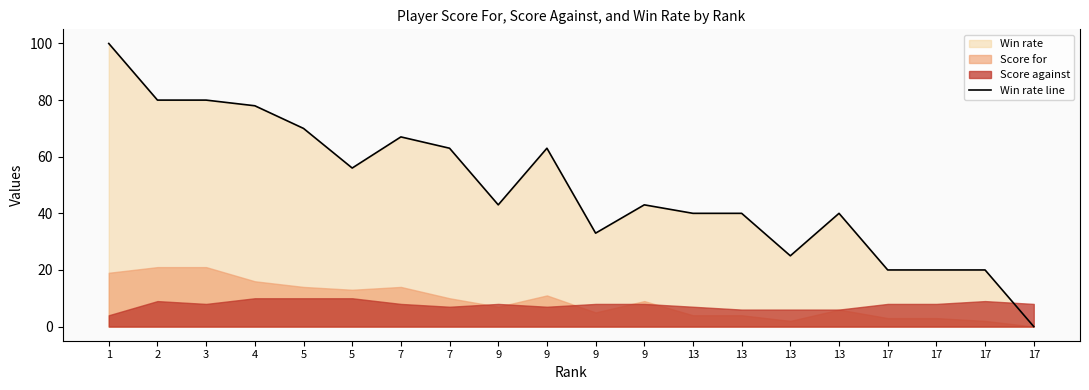

Is it true that the value at 9 is 43?

True